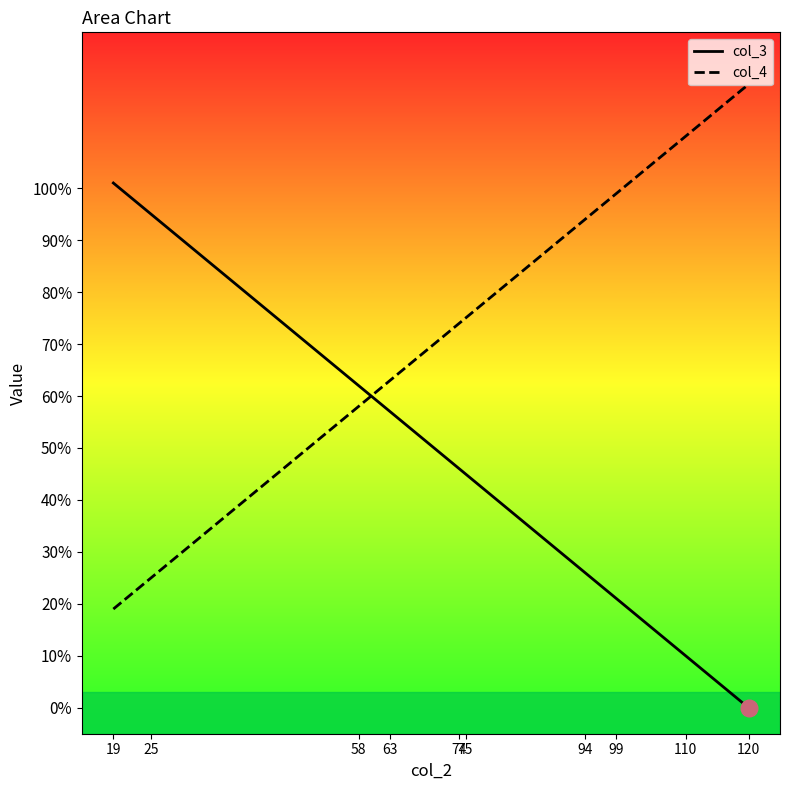

Rank the series by their maximum value, from highest to lowest.

col_4, col_3